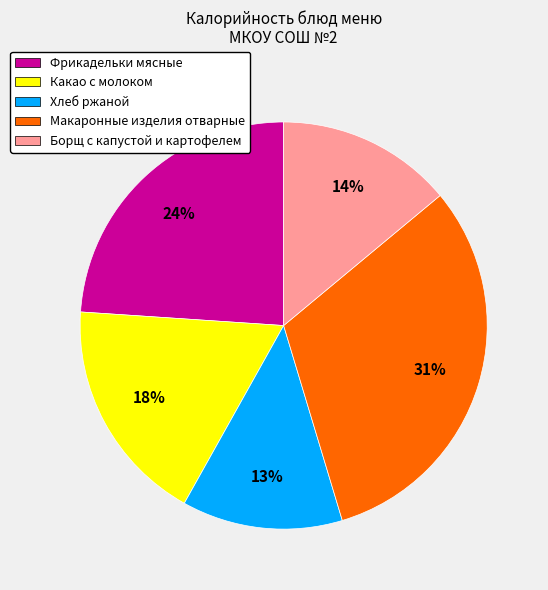

To the nearest percent, what is the average slice percentage?

20%